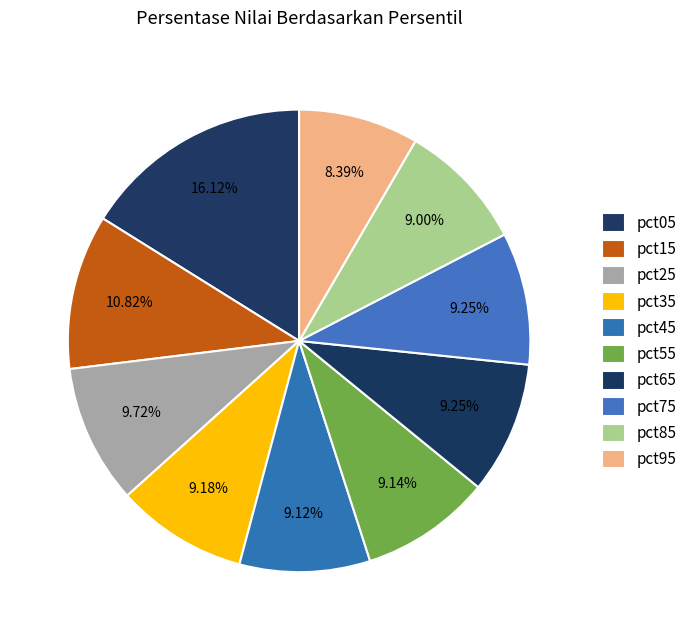

Combined, do pct75 and pct15 account for over 50%?

No